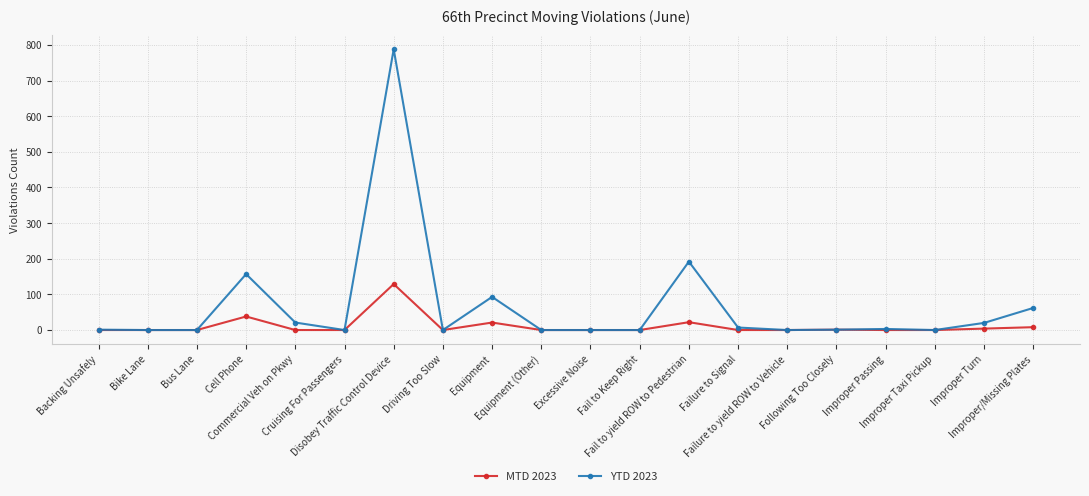

Which series has the largest total across all categories?

YTD 2023